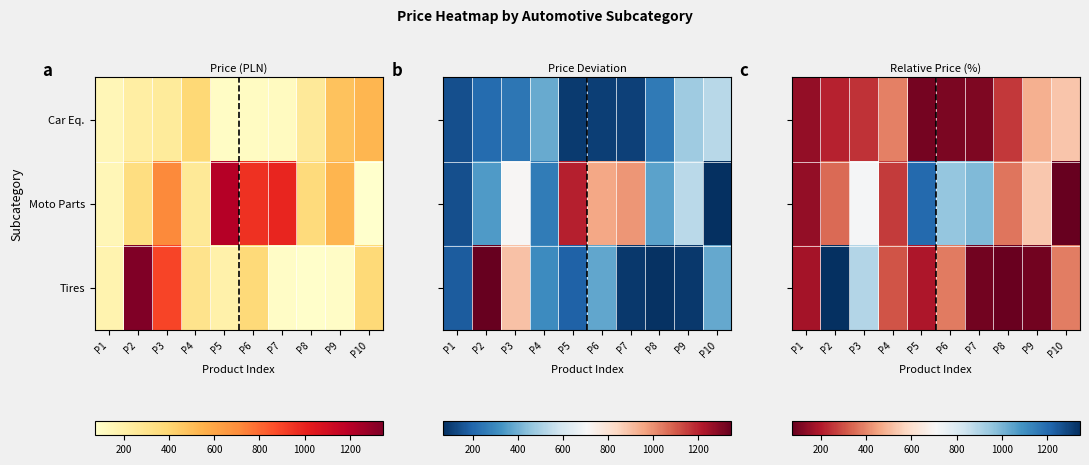

Rank the series at P6 from lowest to highest value.

Car Eq., Tires, Moto Parts